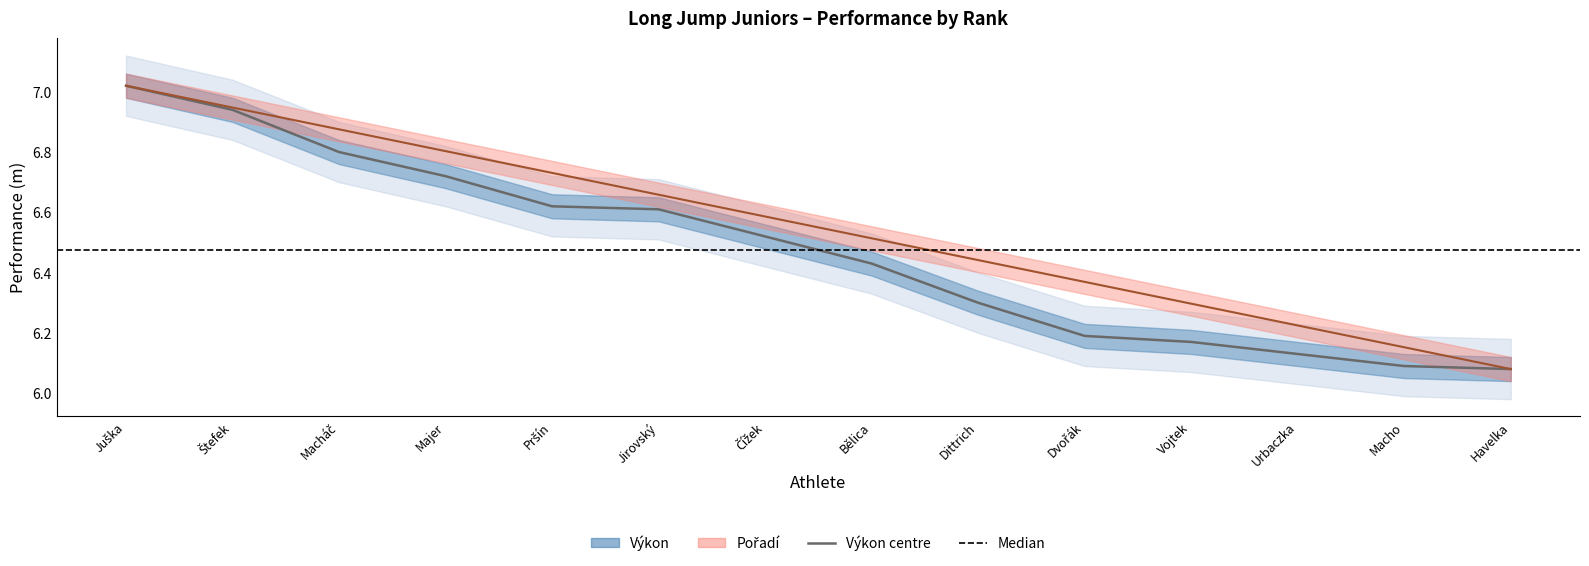

Rank the categories by Výkon value from highest to lowest.

Juška, Štefek, Macháč, Majer, Pršín, Jirovský, Čížek, Bělica, Dittrich, Dvořák, Vojtek, Urbaczka, Macho, Havelka